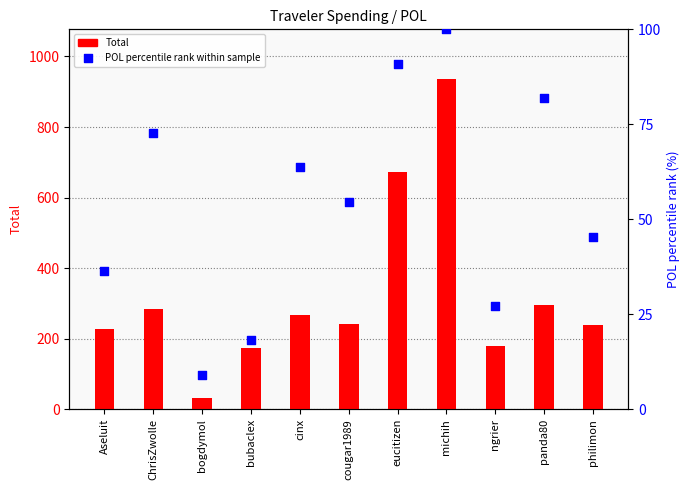

Is the value of Total at ChrisZwolle greater than the value of POL percentile rank within sample at cougar1989?

Yes